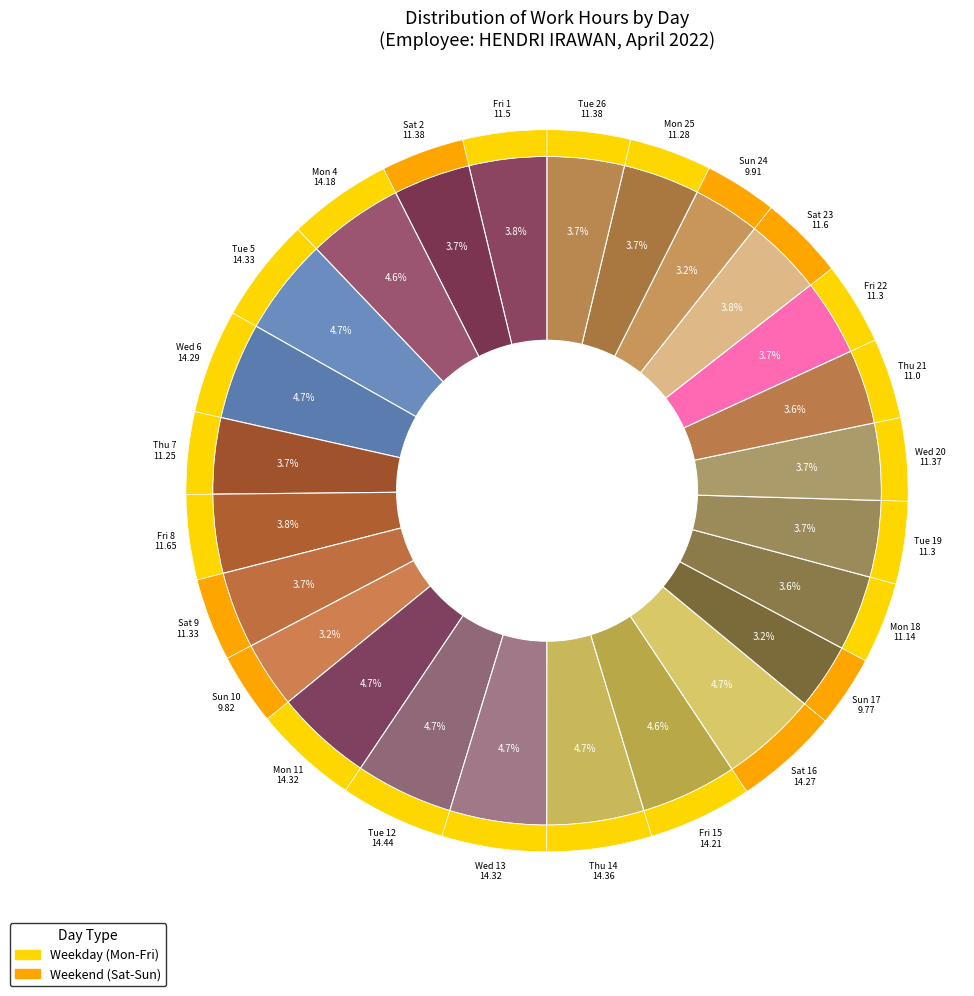

Combined, do Mon 4 and Thu 7 account for over 50%?

No